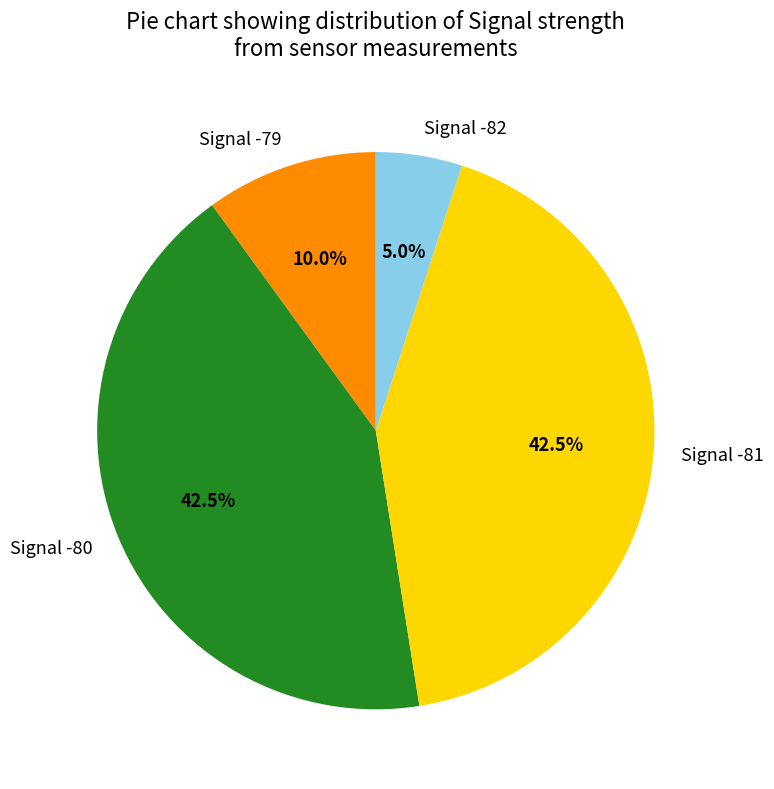

Combined, what portion of the pie is Signal -79 and Signal -81?

52.5%